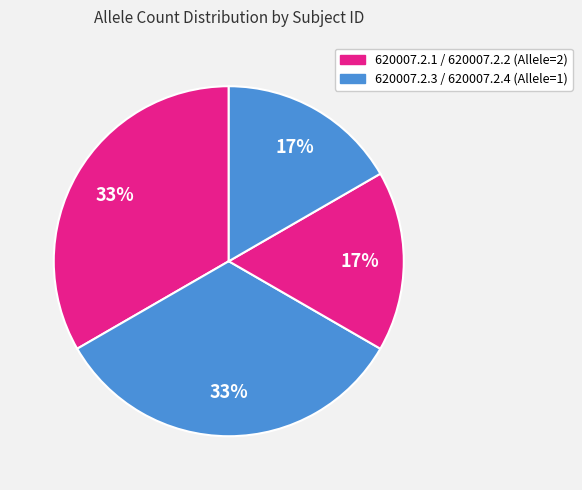

Count the number of slices in the pie.

4